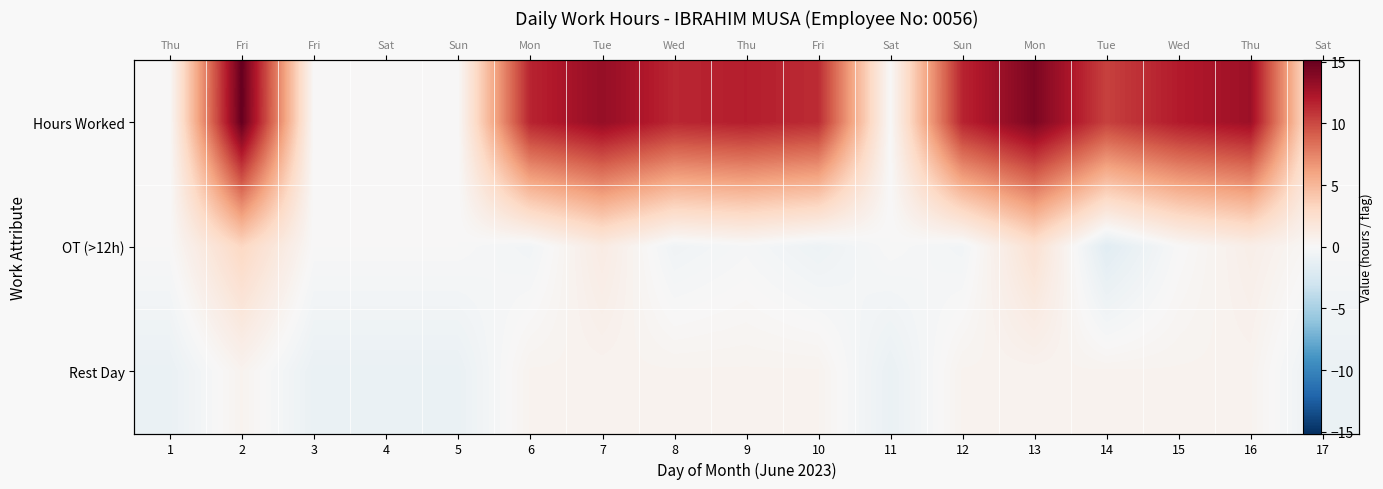

Is it true that OT (>12h) equals -0.0 at 15?

True